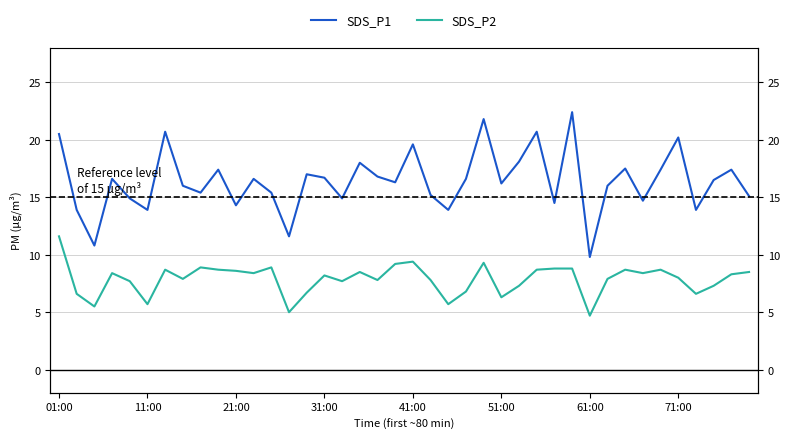

Reading left to right, extract all data points from this chart.

SDS_P1: 20.5	13.9	10.8	16.6	14.9	13.9	20.7	16.0	15.4	17.4	14.3	16.6	15.4	11.6	17.0	16.7	14.9	18.0	16.8	16.3	19.6	15.2	13.9	16.6	21.8	16.2	18.1	20.7	14.5	22.4	9.8	16.0	17.5	14.7	17.4	20.2	13.9	16.5	17.4	15.1
SDS_P2: 11.6	6.6	5.5	8.4	7.7	5.7	8.7	7.9	8.9	8.7	8.6	8.4	8.9	5.0	6.7	8.2	7.7	8.5	7.8	9.2	9.4	7.8	5.7	6.8	9.3	6.3	7.3	8.7	8.8	8.8	4.7	7.9	8.7	8.4	8.7	8.0	6.6	7.3	8.3	8.5